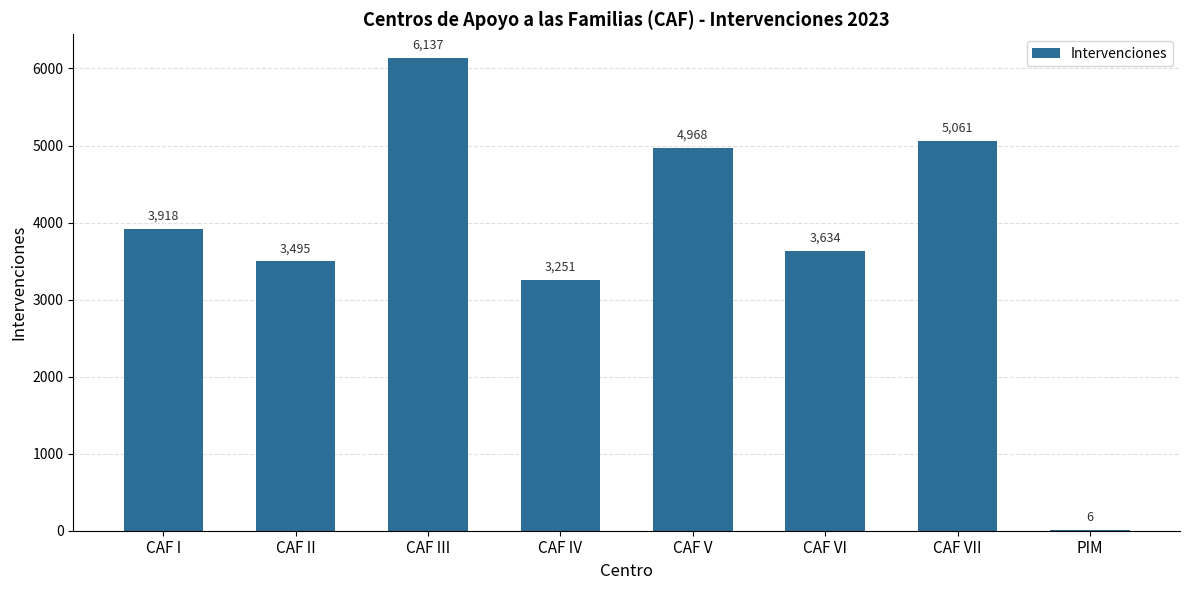

The value at CAF III is 8942. True or false?

False